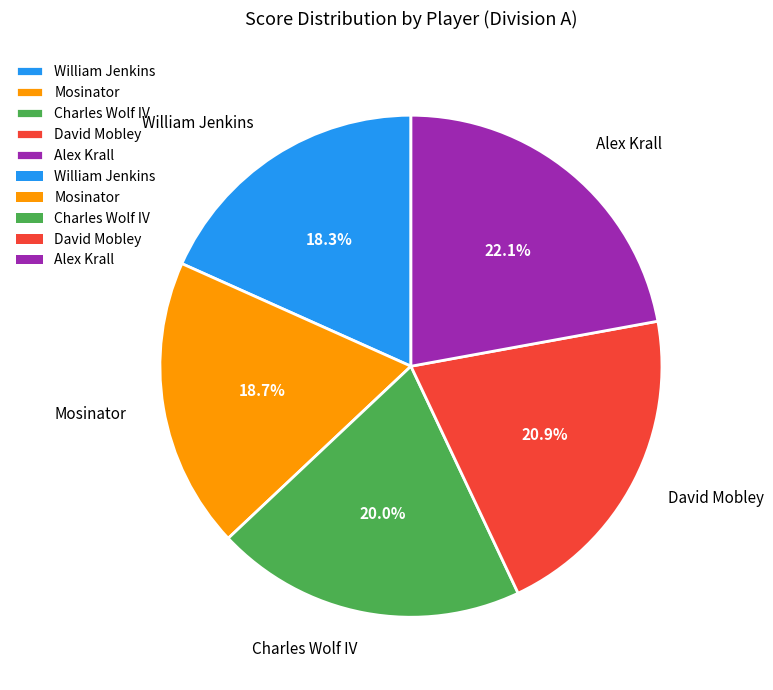

Is it true that Mosinator is 5% of the pie?

False